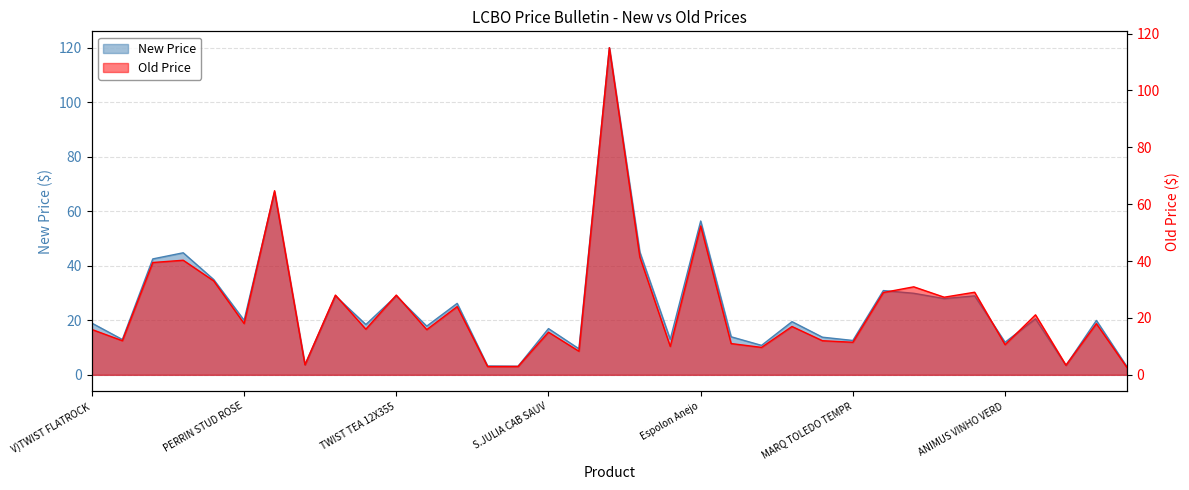

How many lines are shown in the chart?

2